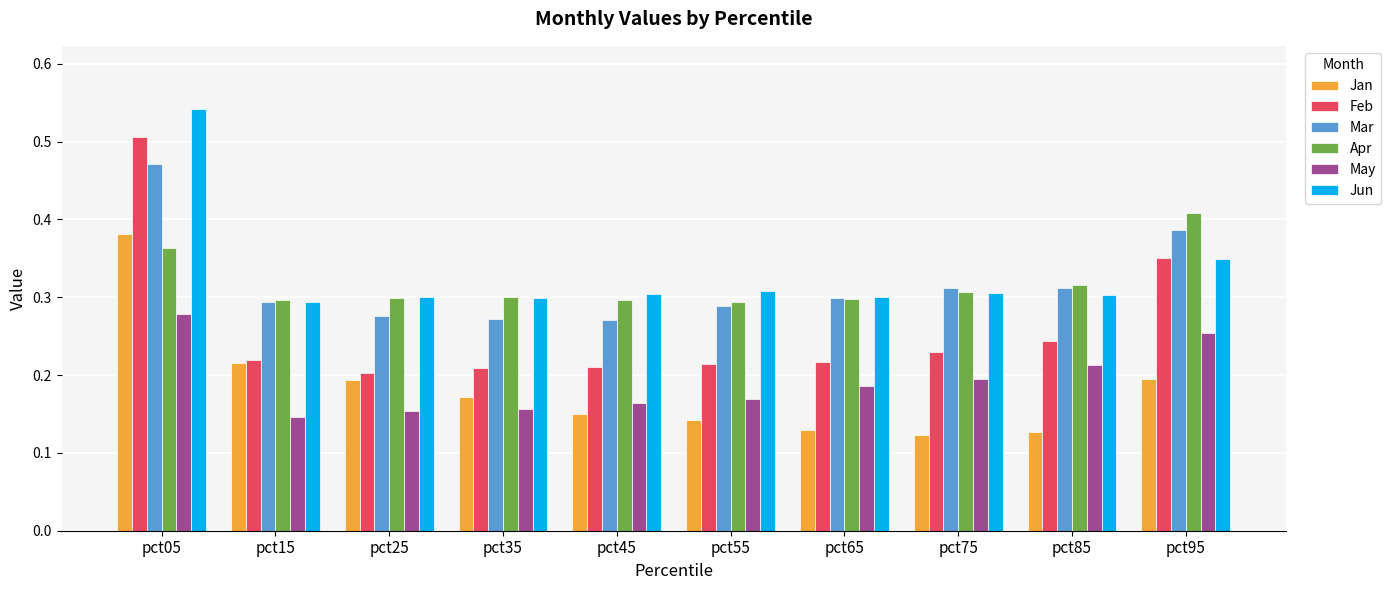

At how many categories does at least one series exceed 0?

10